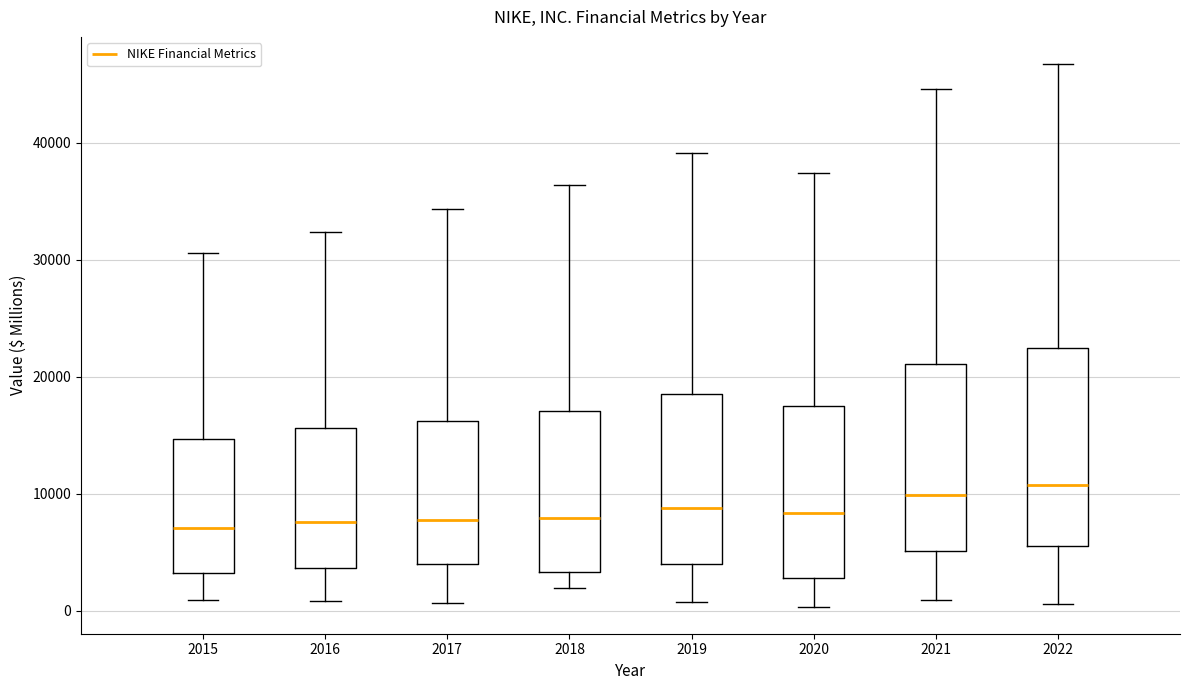

Reading left to right, transcribe this box plot: for each box, give where its median line is, the range the box spans, and where its two whiskers end, as read against the y-axis. The values are not printed on the chart, so give them approximately, as read against the axis.

2015: median 7000, box 3000 to 15000, whiskers 1000 to 31000
2016: median 8000, box 4000 to 16000, whiskers 1000 to 32000
2017: median 8000, box 4000 to 16000, whiskers 1000 to 34000
2018: median 8000, box 3000 to 17000, whiskers 2000 to 36000
2019: median 9000, box 4000 to 19000, whiskers 1000 to 39000
2020: median 8000, box 3000 to 17000, whiskers 0 to 37000
2021: median 10000, box 5000 to 21000, whiskers 1000 to 45000
2022: median 11000, box 5000 to 22000, whiskers 1000 to 47000